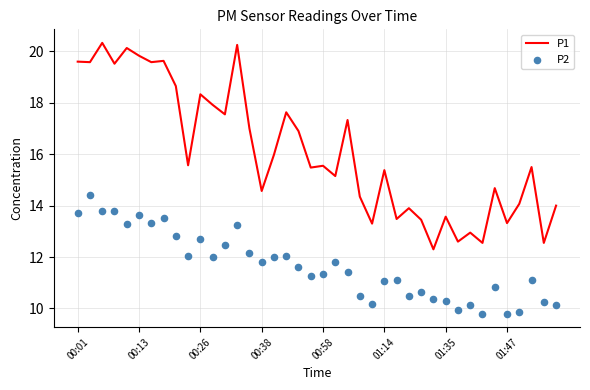

What is the minimum value for P1?

12.3